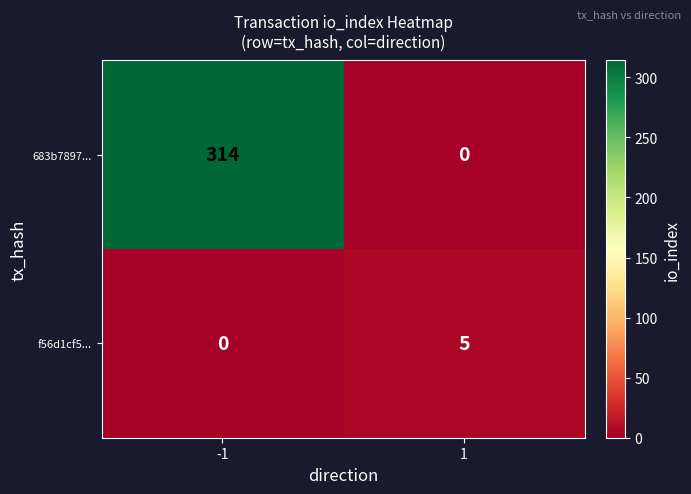

At how many categories does at least one series exceed 213?

1